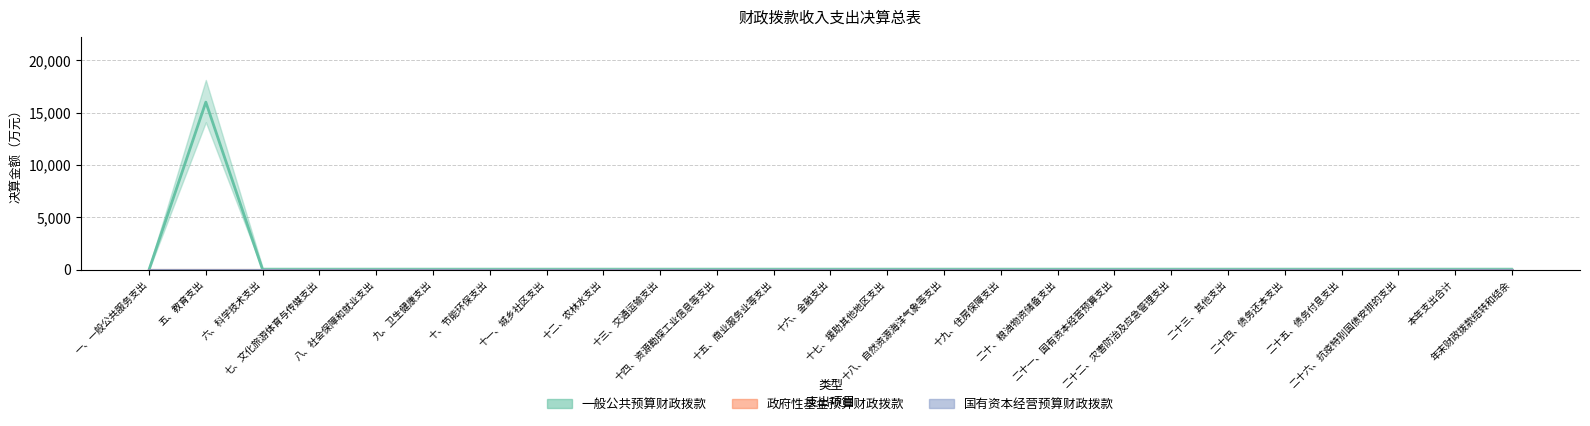

What is the label of the 14th point from the right?

十五、商业服务业等支出